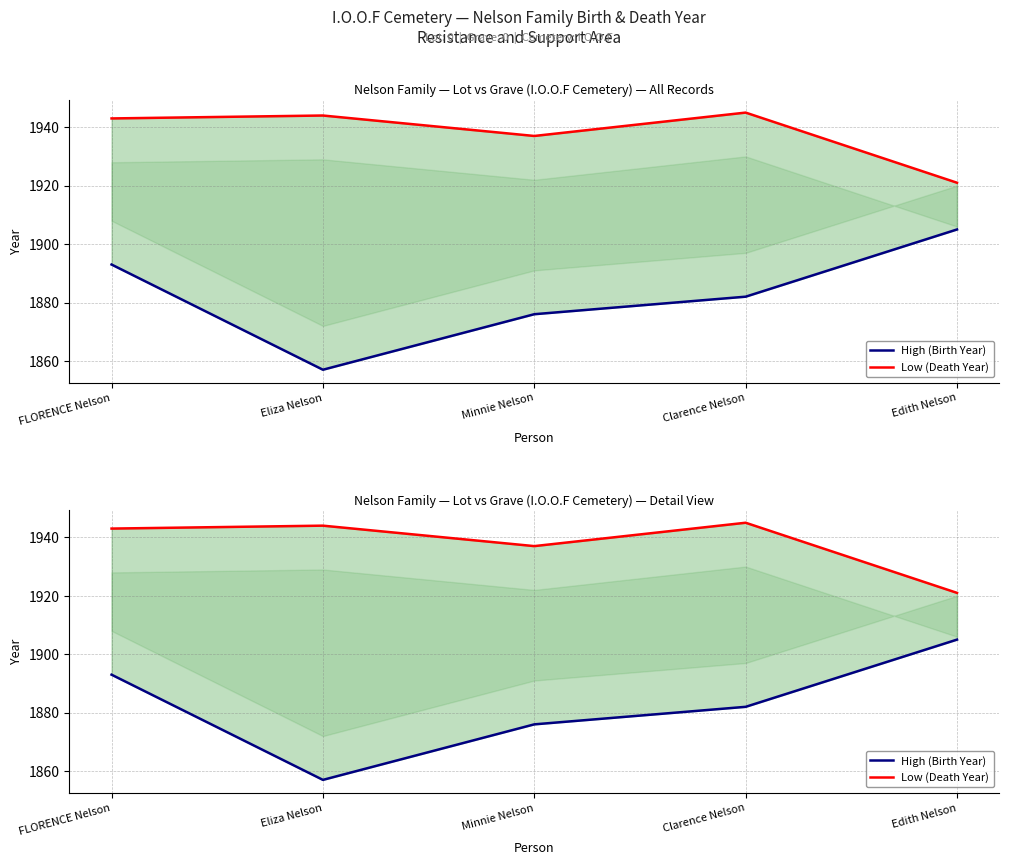

What is the greatest value displayed?

1945